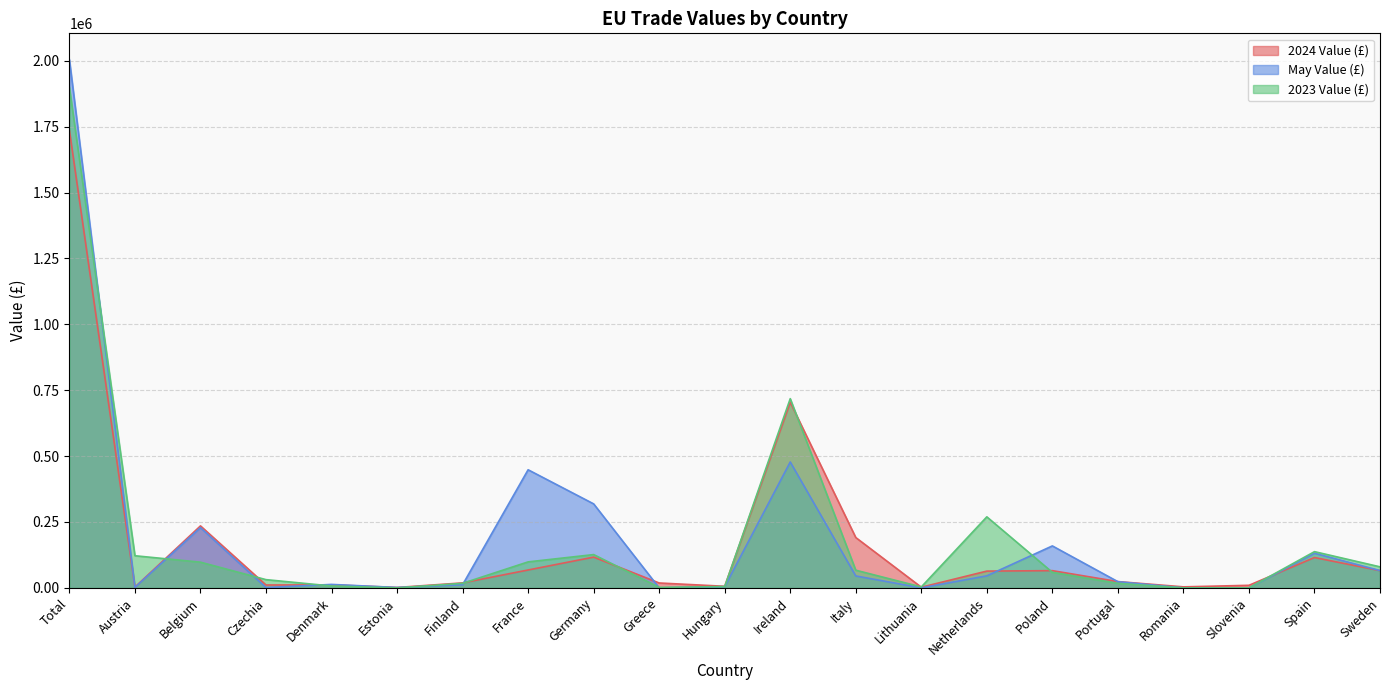

Where does the 2024 Value (£) series first go above 23910?

Total